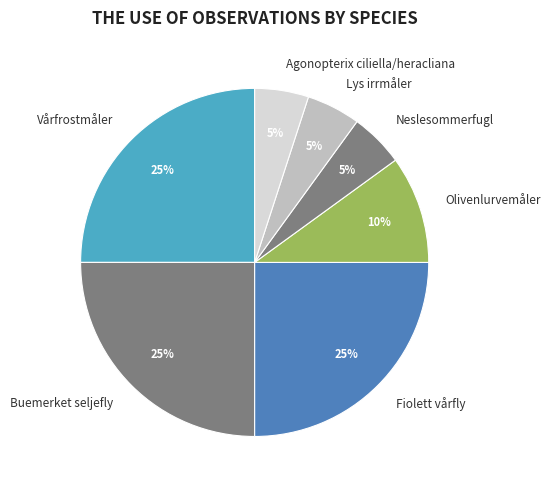

To the nearest percent, what portion does Neslesommerfugl represent?

5%